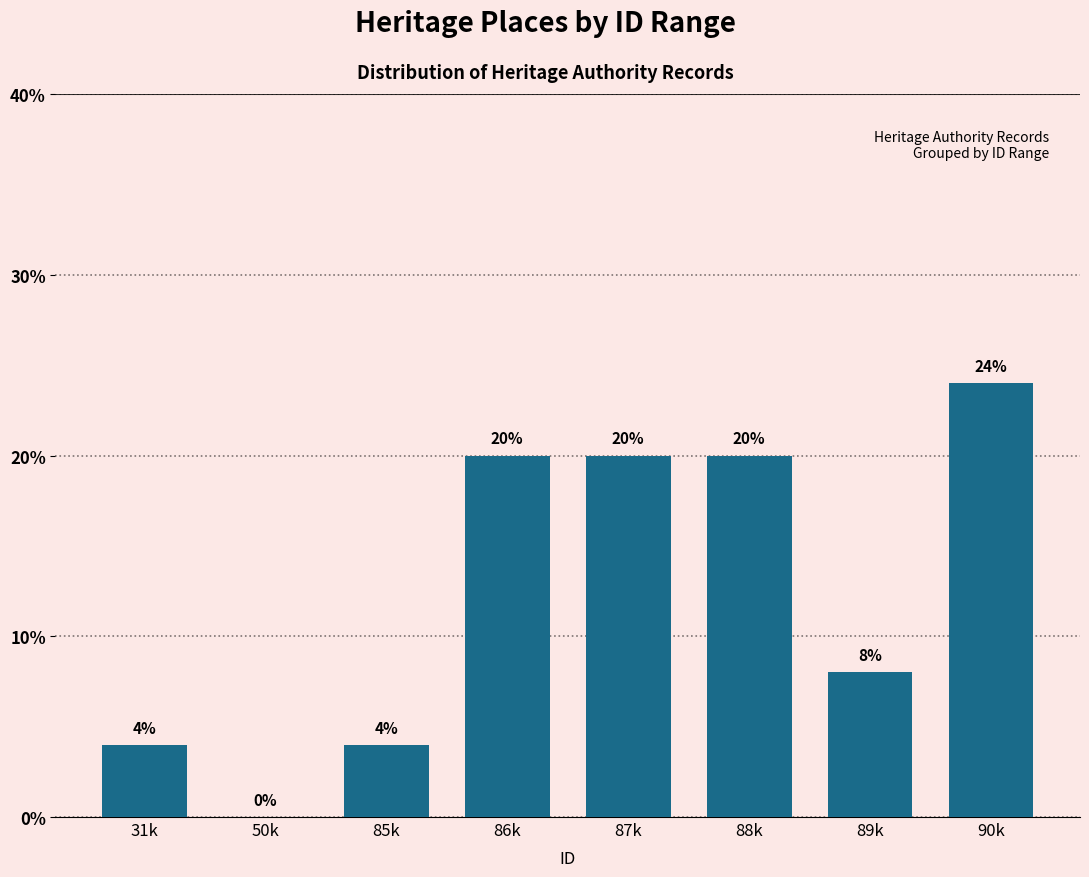

Reading right to left, extract all data points from this chart.

90k=24	89k=8	88k=20	87k=20	86k=20	85k=4	50k=0	31k=4